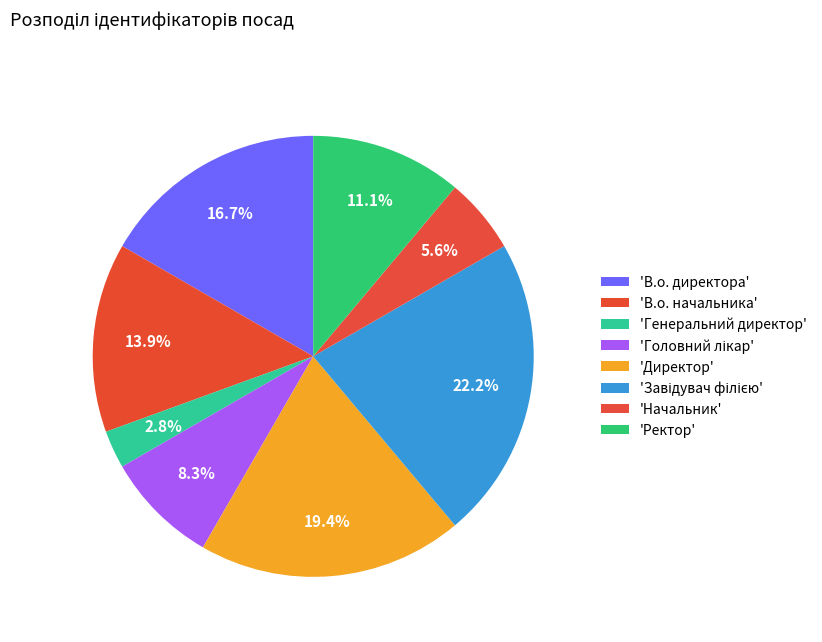

How many slices are in this pie chart?

8